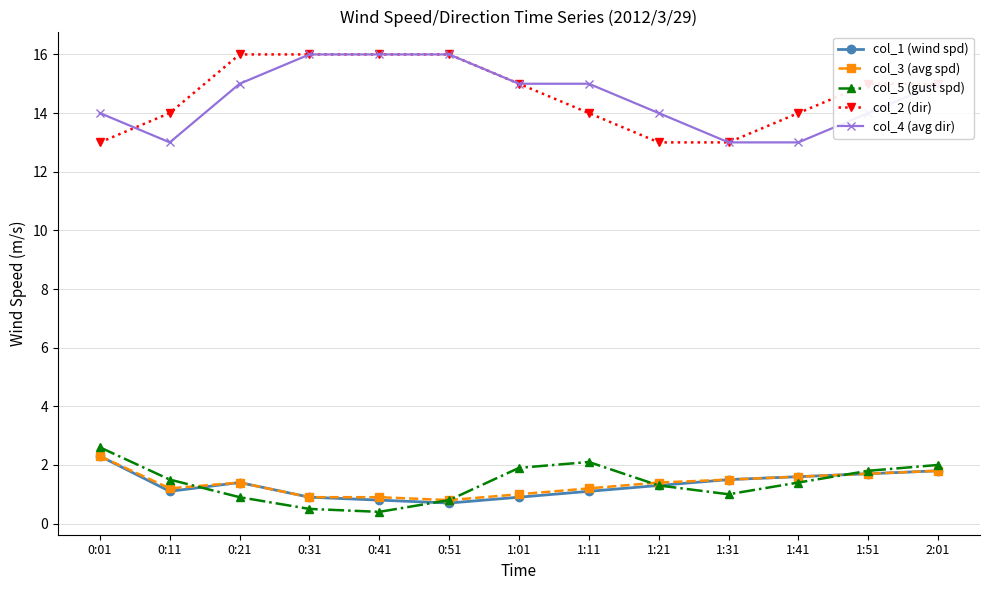

The col_3 (avg spd) series shows 0.4 at 1:31. True or false?

False